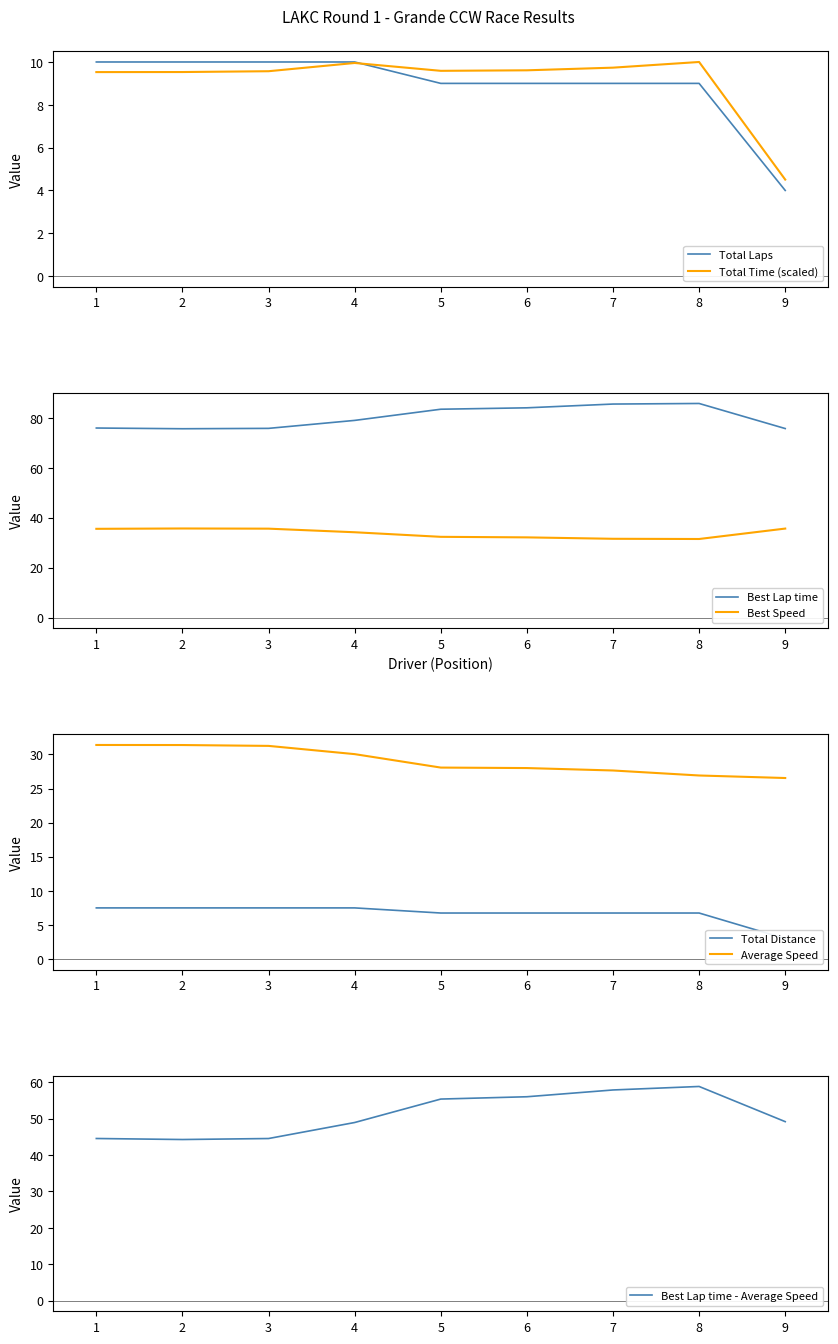

How many categories are shown in the chart?

9